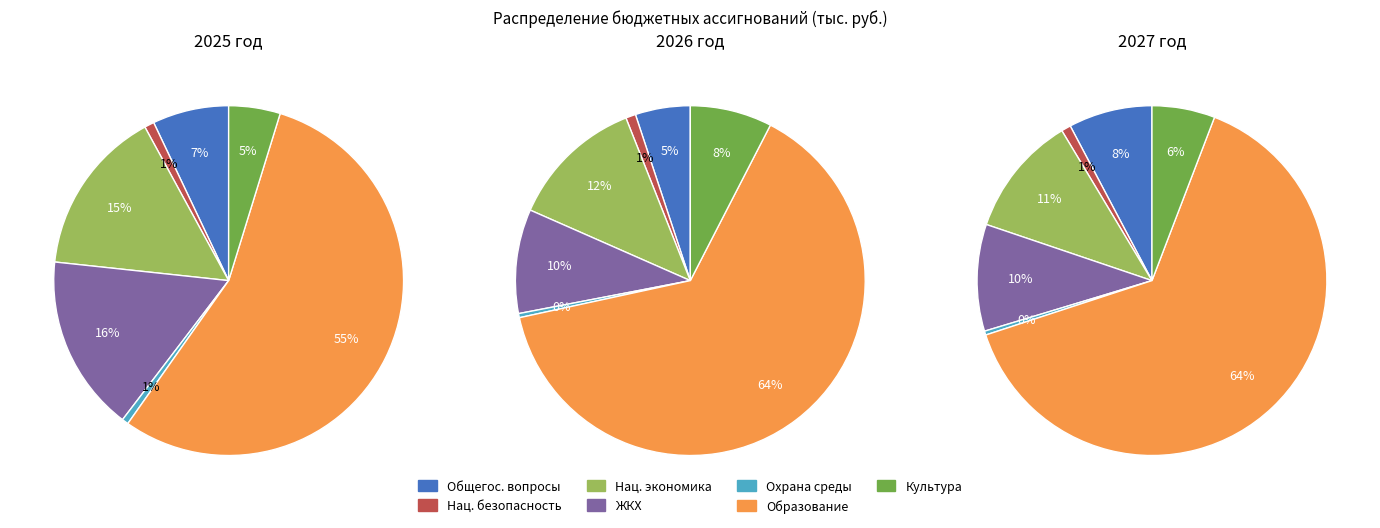

Does Национальная безопасность account for over 50% of the chart?

No